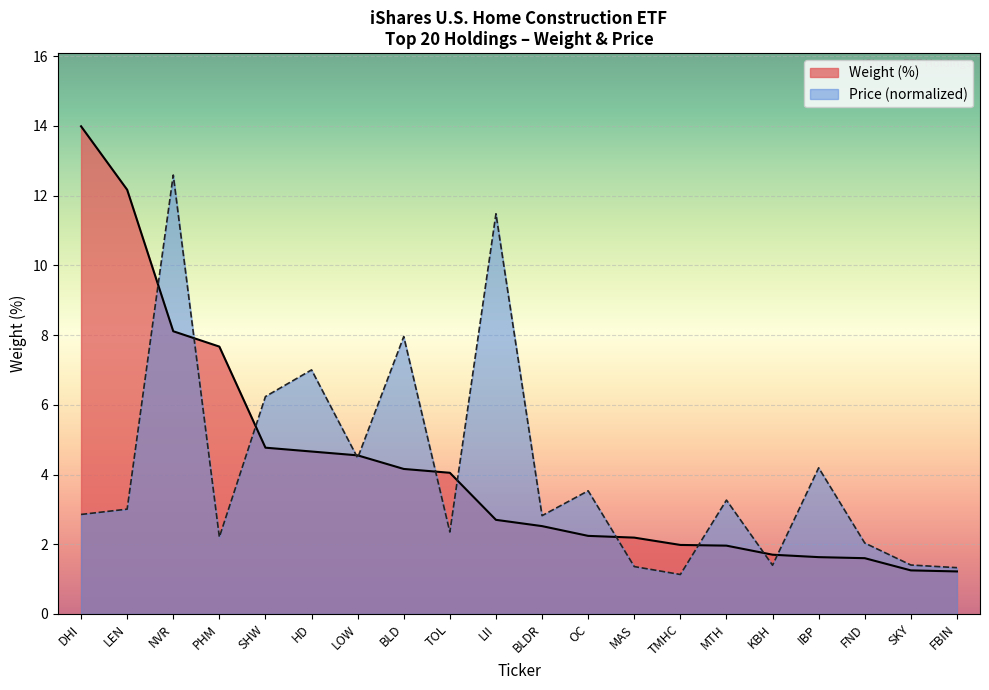

Rank the categories by value from highest to lowest.

DHI, LEN, NVR, PHM, SHW, HD, LOW, BLD, TOL, LII, BLDR, OC, MAS, TMHC, MTH, KBH, IBP, FND, SKY, FBIN